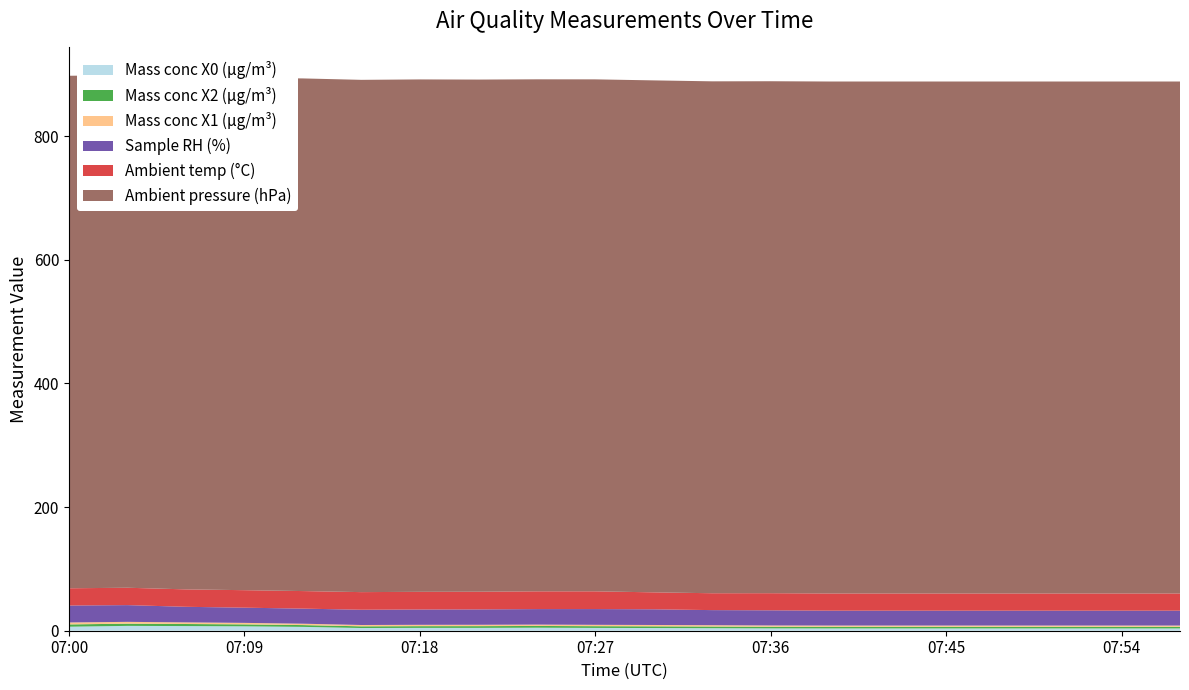

Reading left to right, list all the values displayed in this chart.

Mass conc X0 (μg/m³): 6.5	7.8	7.5	7.1	6.2	4.4	4.6	4.6	4.9	4.6	4.3	4.1	3.8	3.7	3.7	3.7	3.7	3.7	3.7	3.7
Mass conc X2 (μg/m³): 3.7	3.5	3.3	3.2	2.9	2.7	2.8	2.8	2.8	2.8	2.7	2.7	2.6	2.6	2.6	2.6	2.6	2.6	2.6	2.6
Mass conc X1 (μg/m³): 3.1	2.9	2.6	2.4	2.2	2.1	2.2	2.2	2.2	2.2	2.2	2.2	2.1	2.1	2.1	2.1	2.1	2.1	2.1	2.1
Sample RH (%): 27.4	27.1	25.2	24.6	24.4	24.7	24.8	24.9	25.1	25.5	25.4	24.4	24.5	24.1	24.1	24.1	24.1	24.1	24.1	24.1
Ambient temp (°C): 27.9	28.1	28.2	28.3	28.4	28.5	28.6	28.6	28.7	28.7	27.4	27.3	27.7	27.8	27.8	27.8	27.8	27.8	27.8	27.8
Ambient pressure (hPa): 829.1	829.1	829.0	828.8	829.3	828.7	828.9	828.5	828.3	828.2	828.2	828.1	828.2	828.2	828.2	828.2	828.2	828.2	828.2	828.2